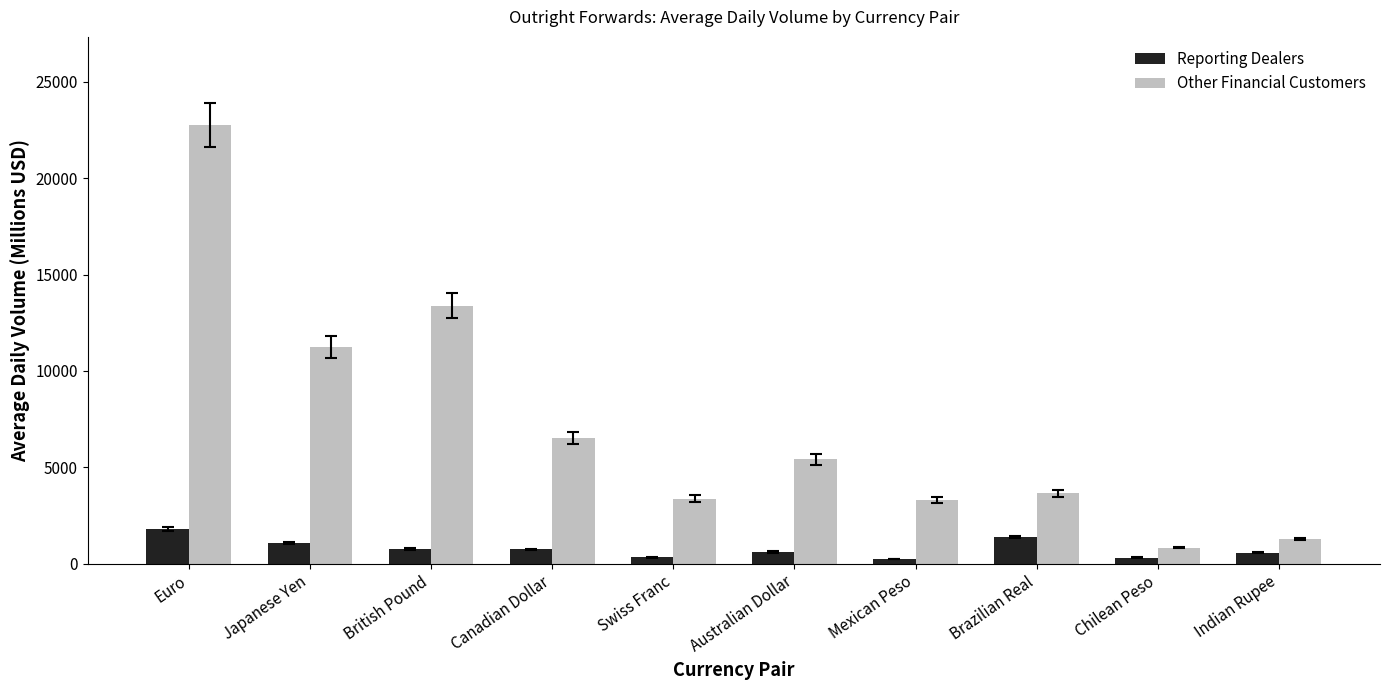

List the series in order of their peak value, highest first.

Other Financial Customers, Reporting Dealers